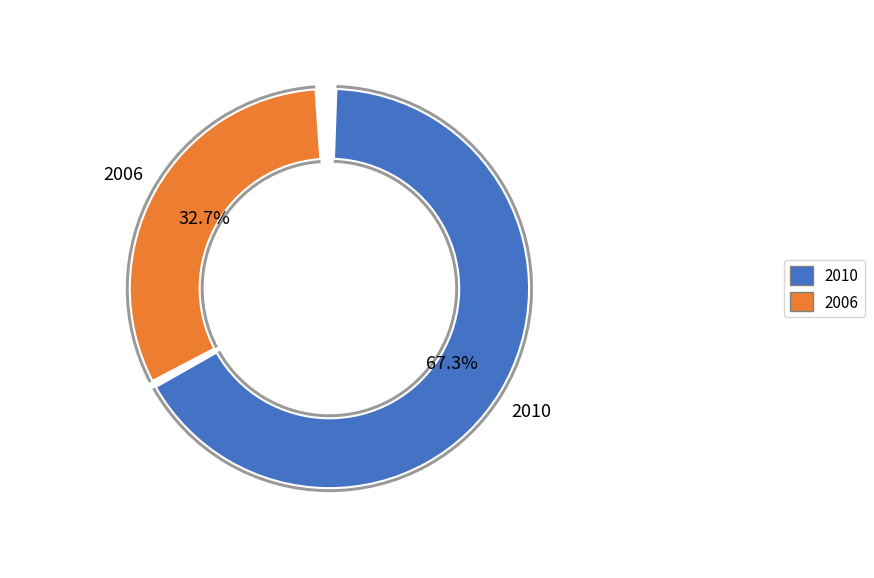

Between 2010 and 2006, which is larger?

2010